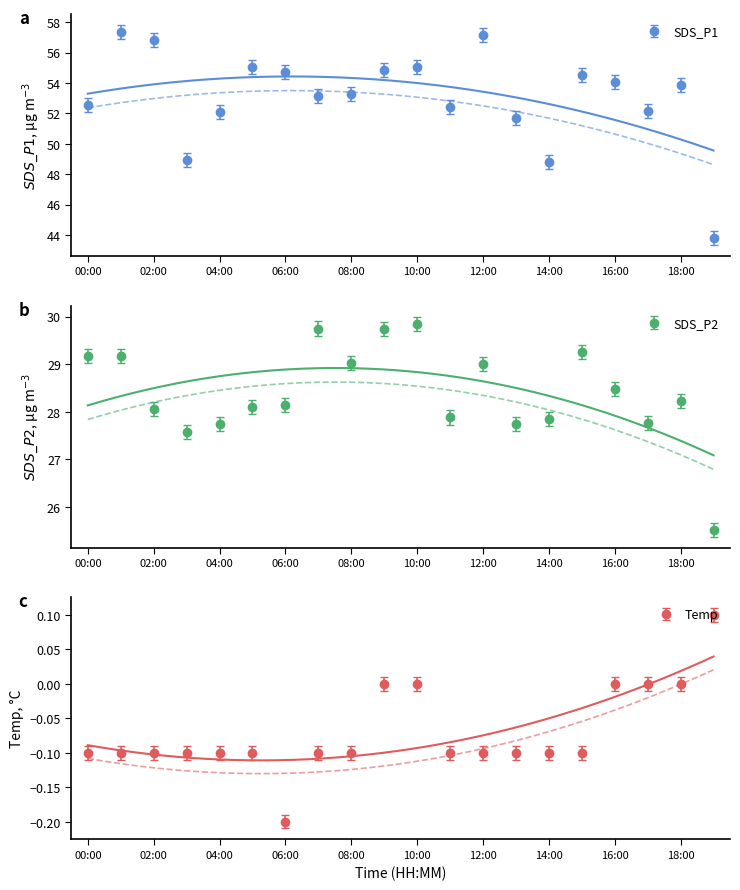

At which category is the sum across all series the highest?

01:00